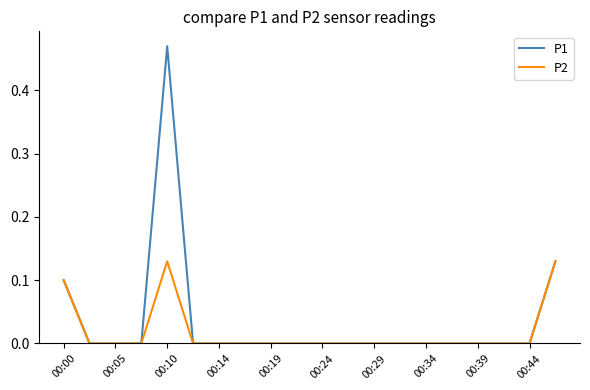

Rank the series by their maximum value, from highest to lowest.

P1, P2